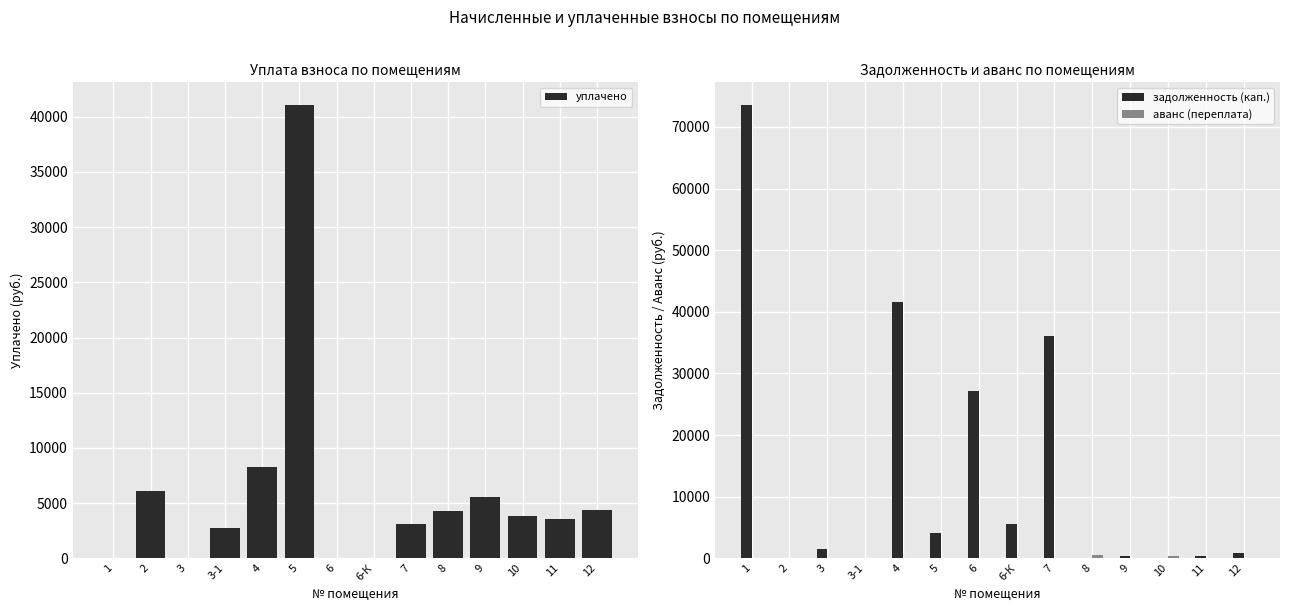

What is the label of the 5th bar from the left?

4